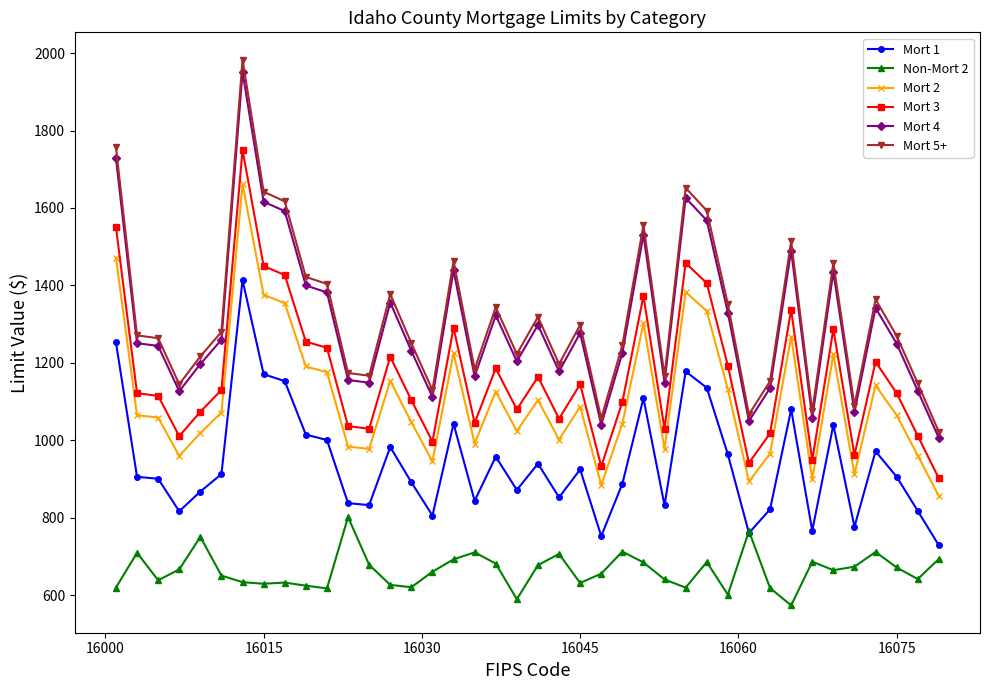

Which series has the widest spread of values?

Mort 5+